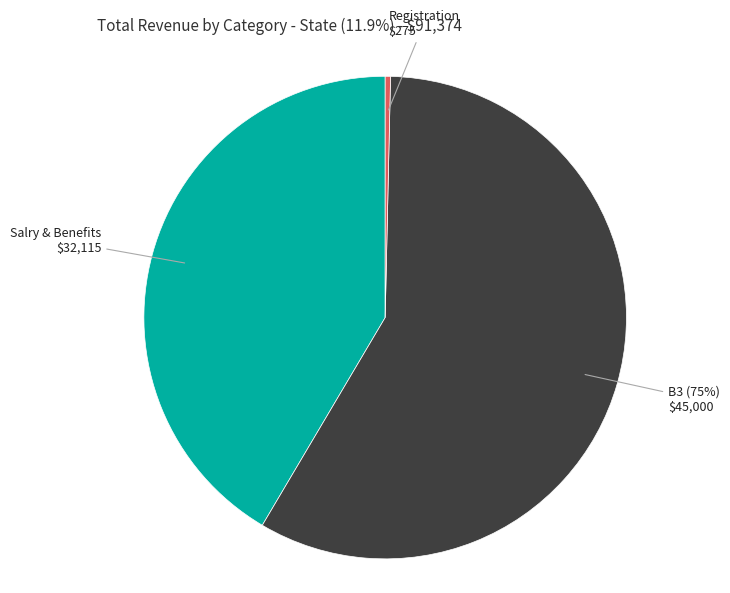

Count the number of slices in the pie.

3